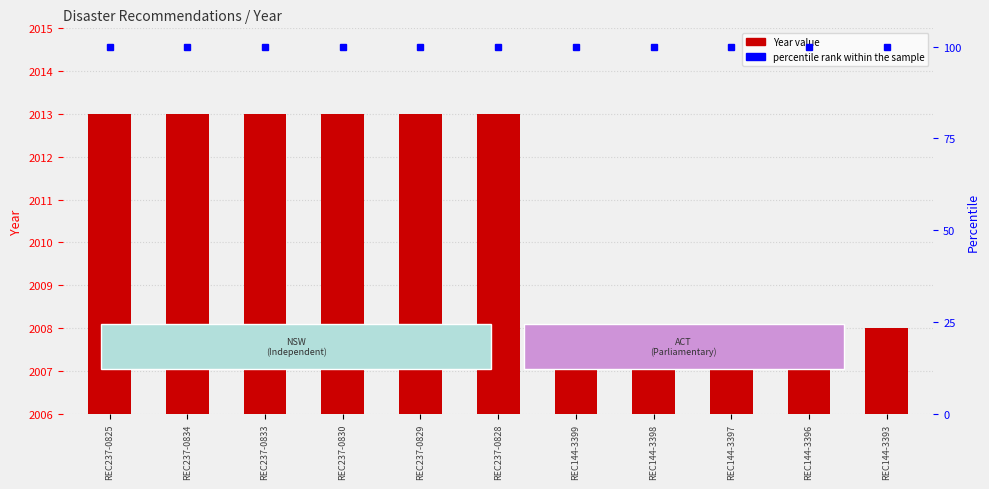

What position from the left is REC237-0829?

5